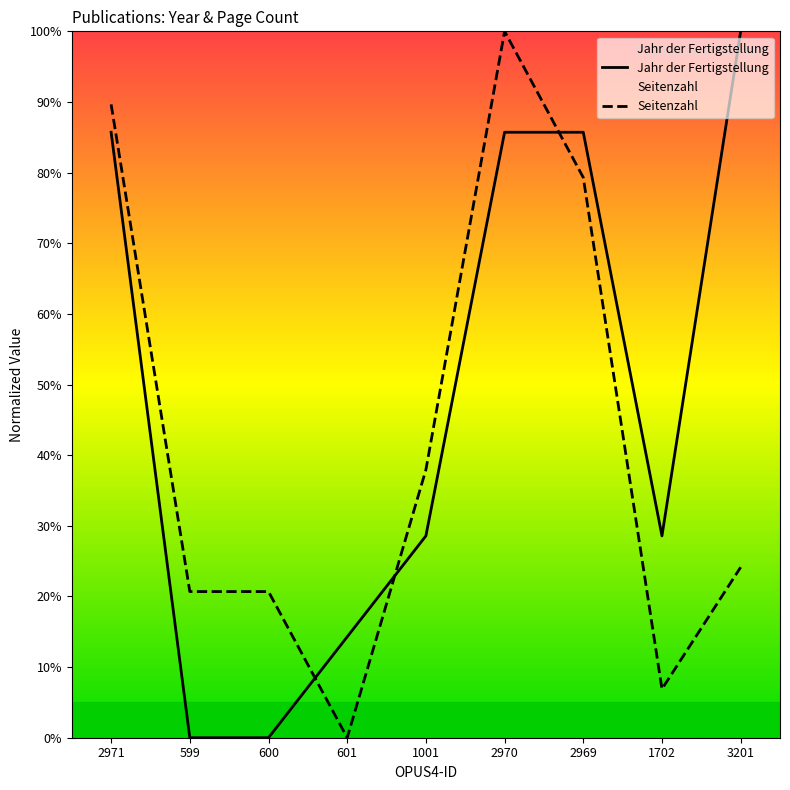

True or false: Jahr der Fertigstellung and Seitenzahl intersect in this chart.

True